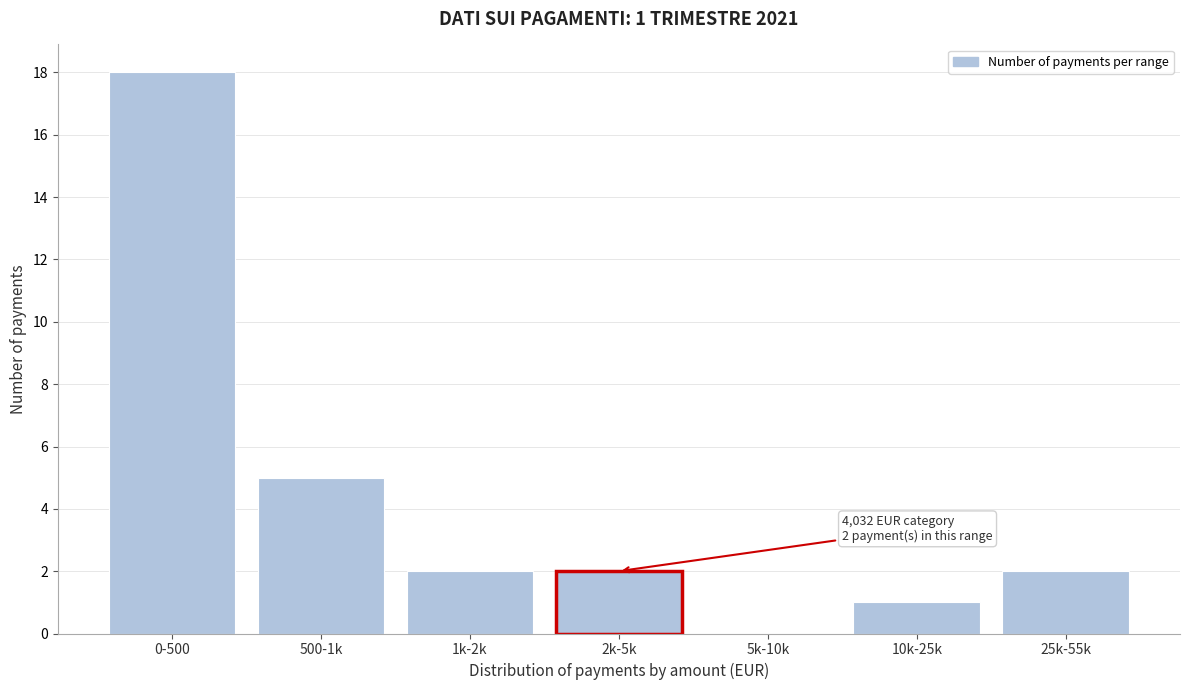

Reading left to right, what are all the values shown in this chart?

0-500=18	500-1k=5	1k-2k=2	2k-5k=2	5k-10k=0	10k-25k=1	25k-55k=2